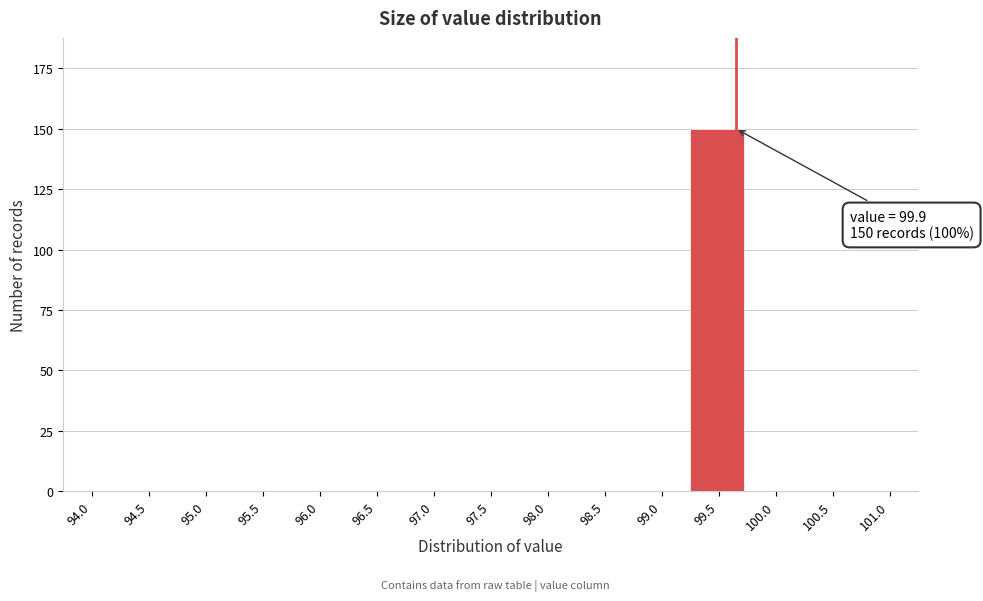

Reading left to right, what are all the values shown in this chart?

94.0=0	94.5=0	95.0=0	95.5=0	96.0=0	96.5=0	97.0=0	97.5=0	98.0=0	98.5=0	99.0=0	99.5=150	100.0=0	100.5=0	101.0=0